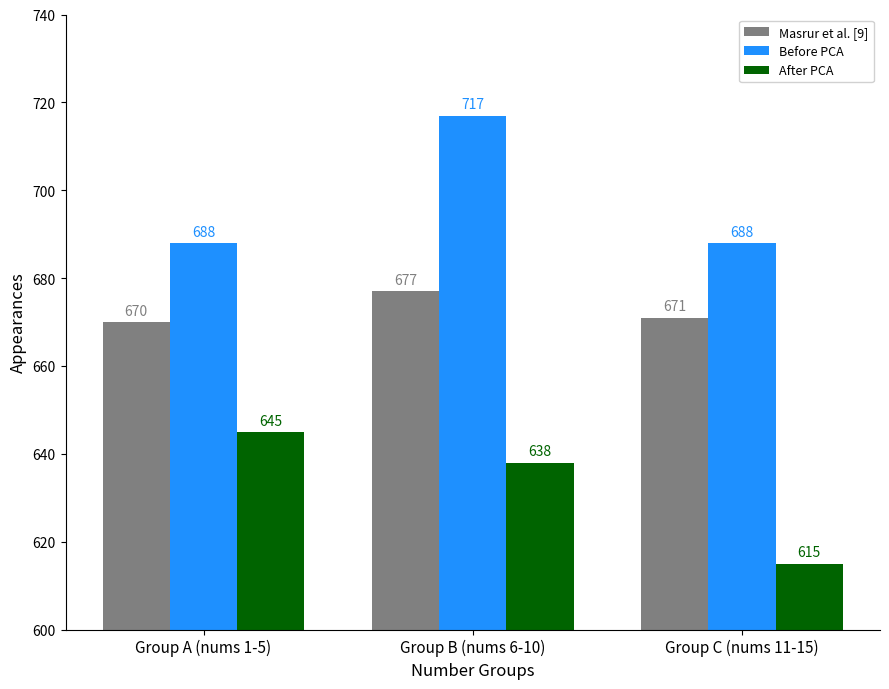

At Group C (nums 11-15), list the series in order from largest to smallest.

Before PCA, Masrur et al. [9], After PCA